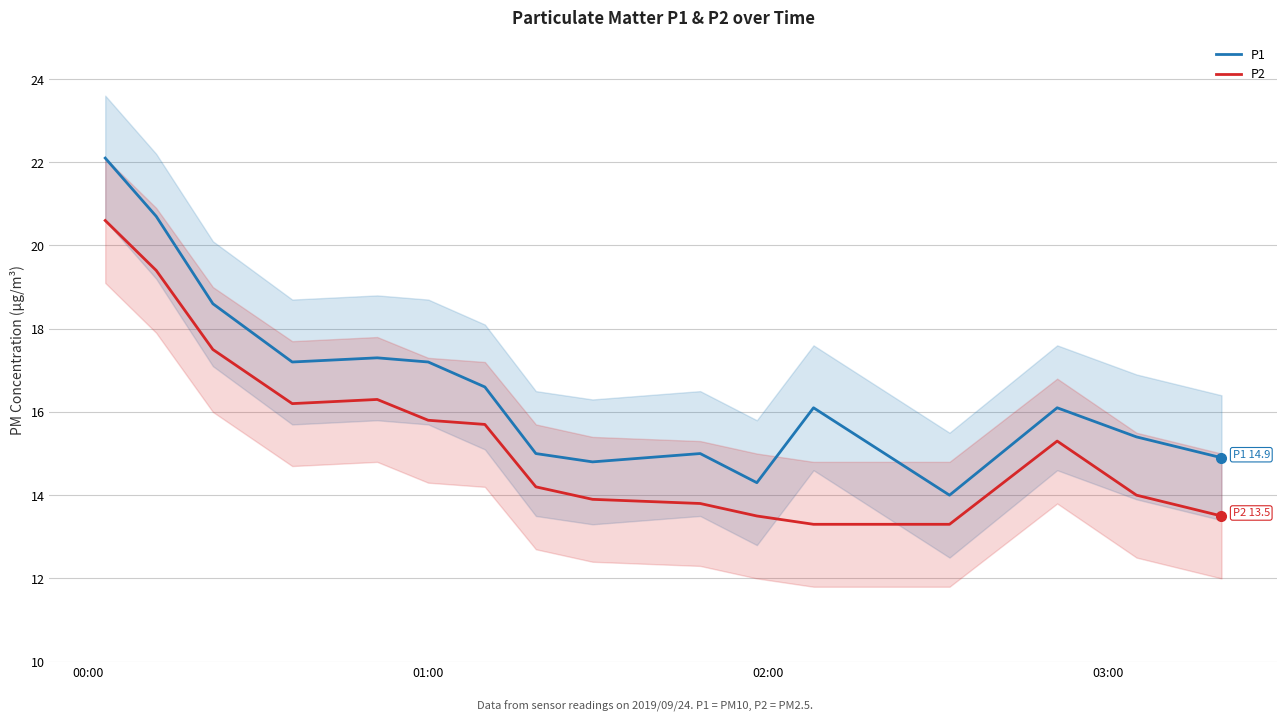

What is the maximum value for P1?

22.1